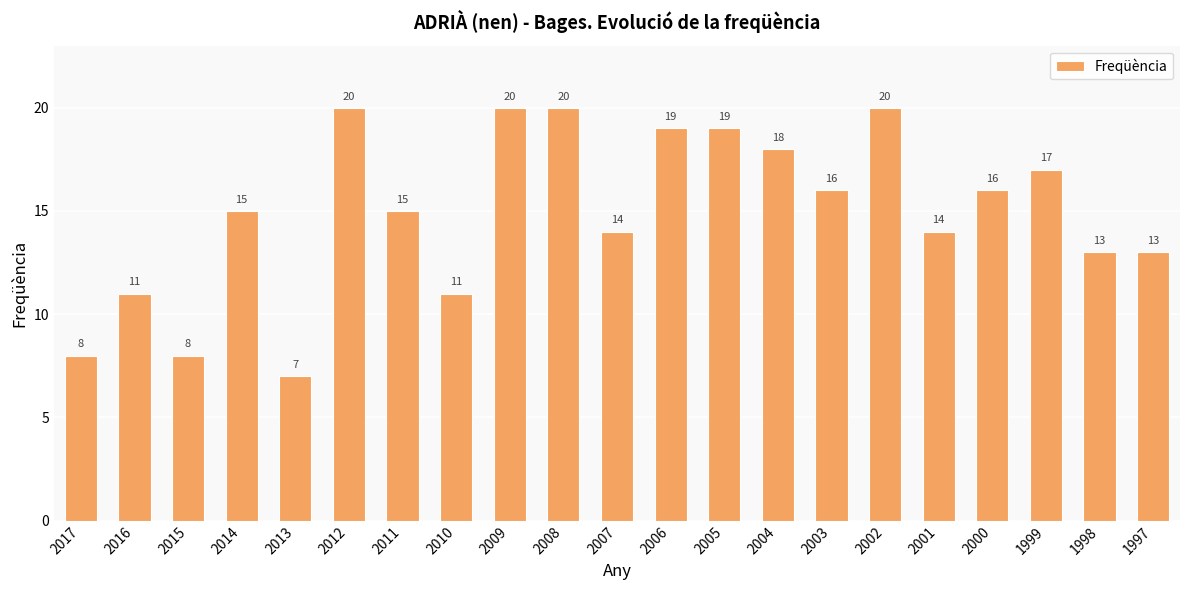

How many data points are less than 15?

9